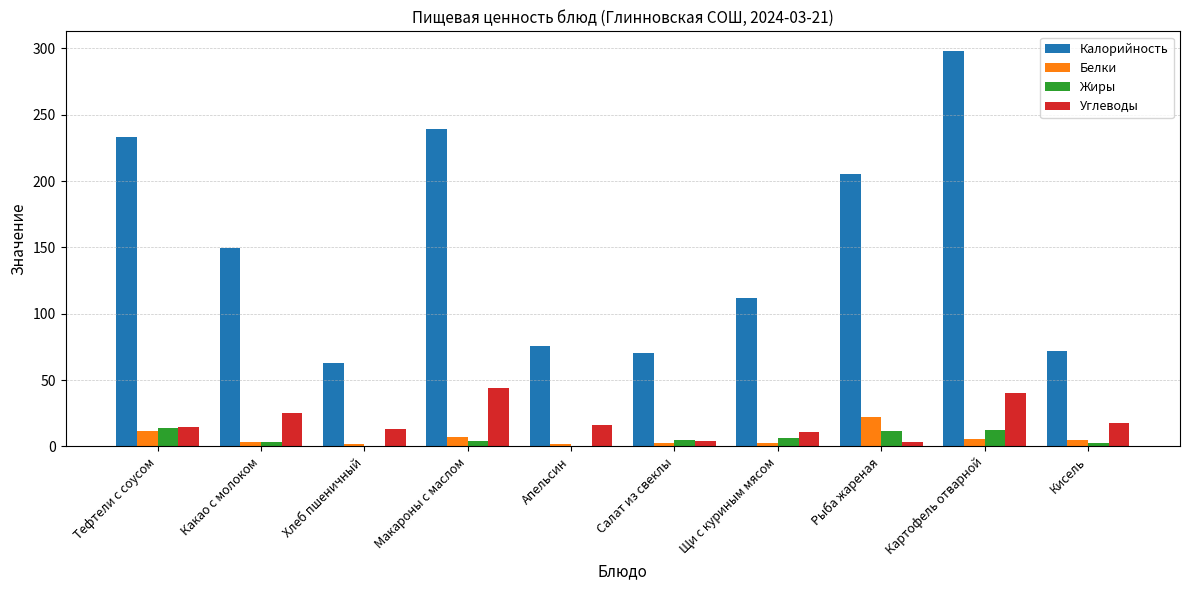

What is the approximate value of Белки at Картофель отварной?

5.9